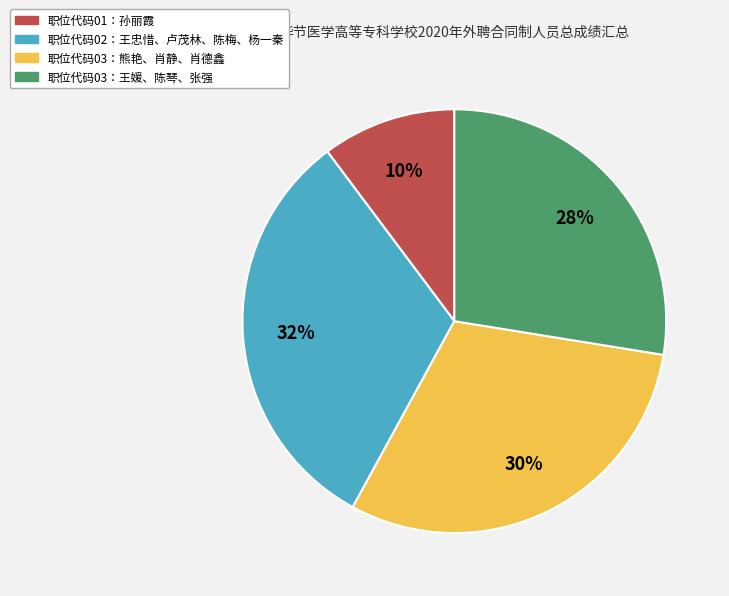

Is there any slice that represents more than half of the pie?

No